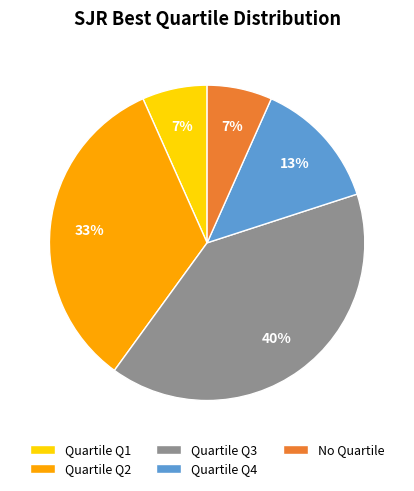

True or false: Quartile Q3 accounts for 28% of the total.

False